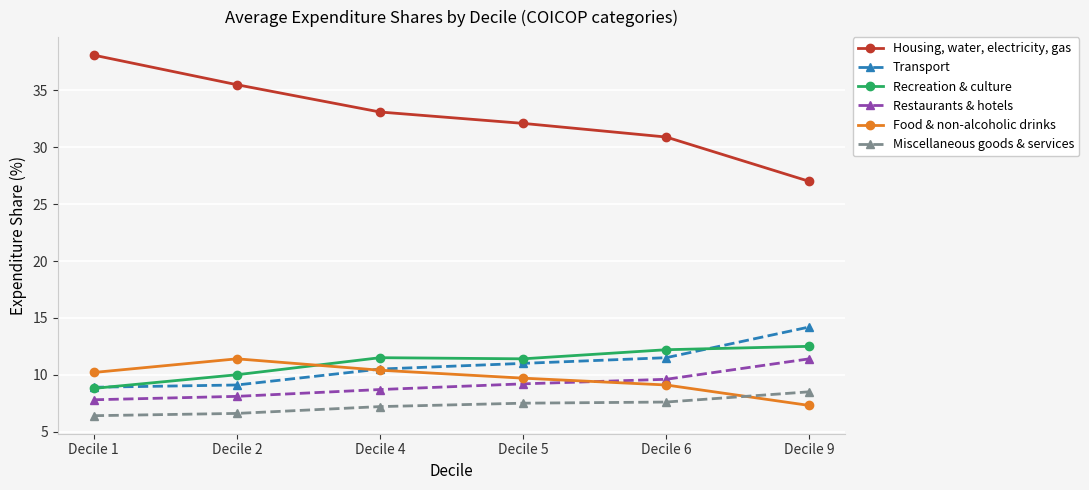

Count the number of categories in the chart.

6